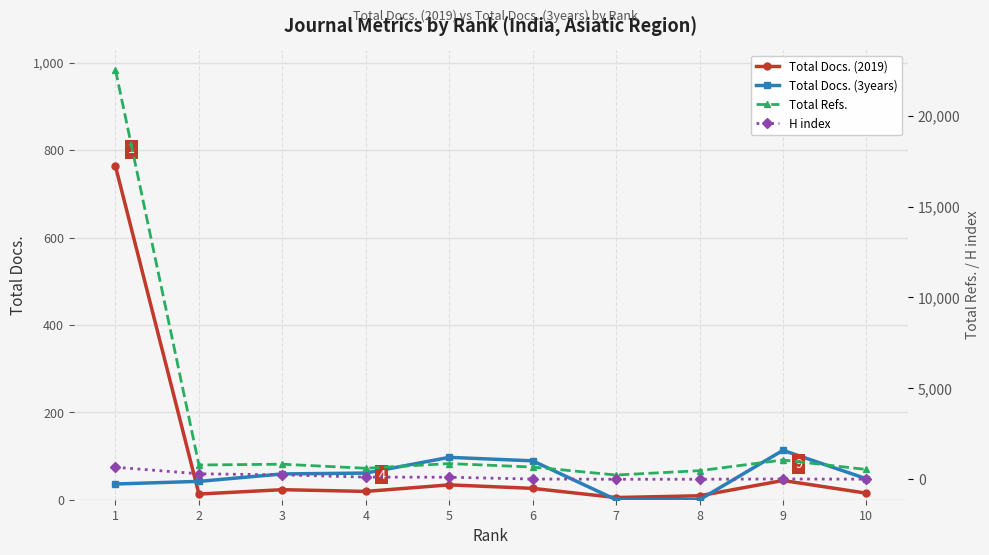

At how many categories does at least one series exceed 13196?

1